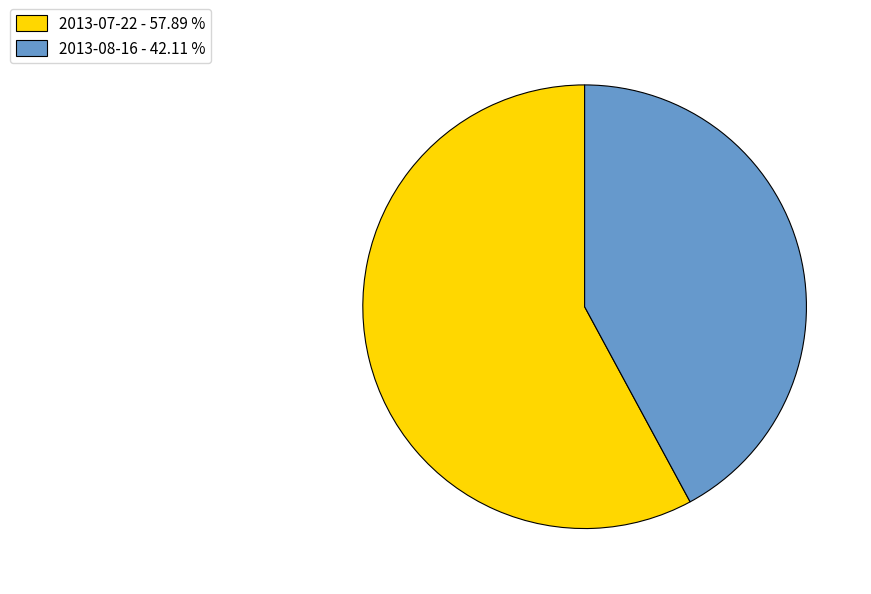

Which slice is the smallest?

2013-08-16